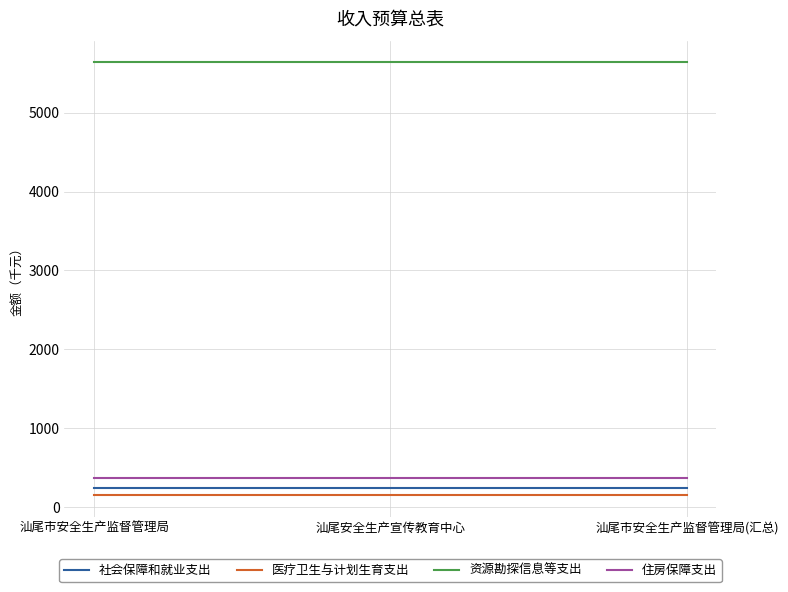

What position from the right is 汕尾安全生产宣传教育中心?

2